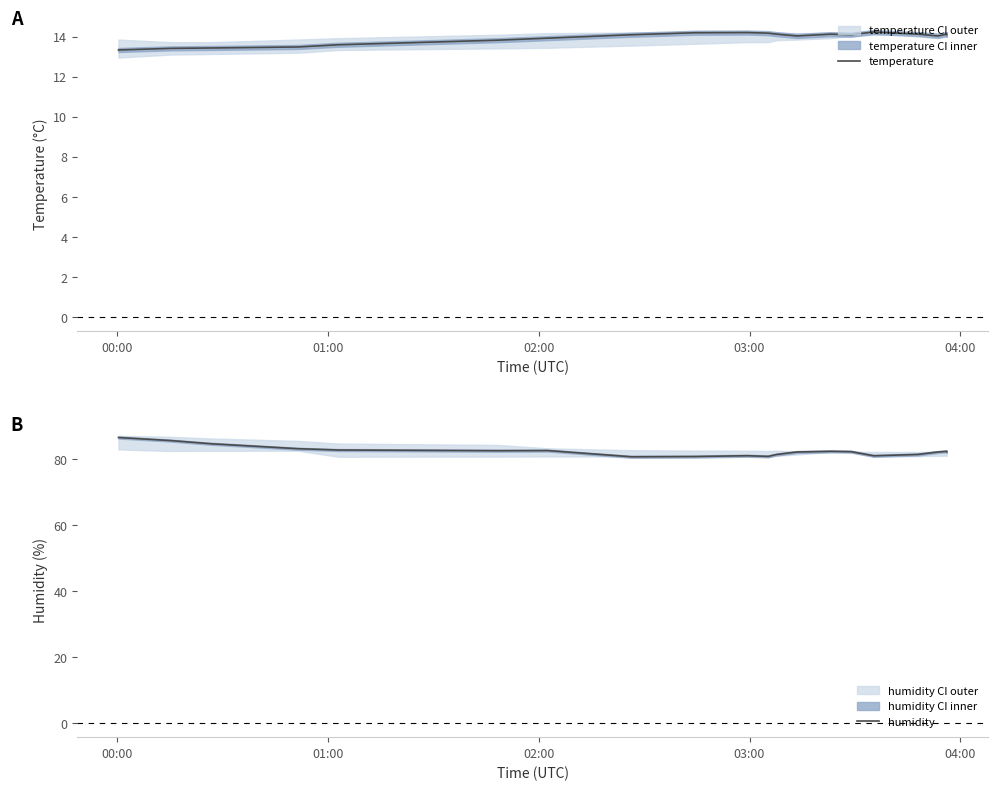

True or false: humidity and temperature intersect in this chart.

False